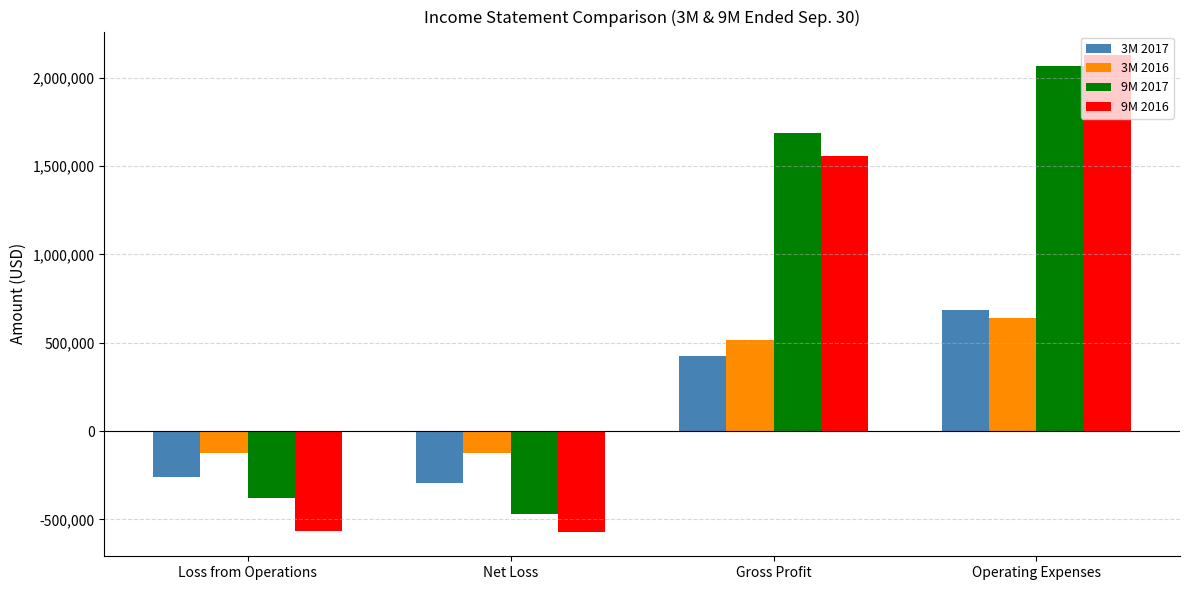

How many bars are there in total?

16